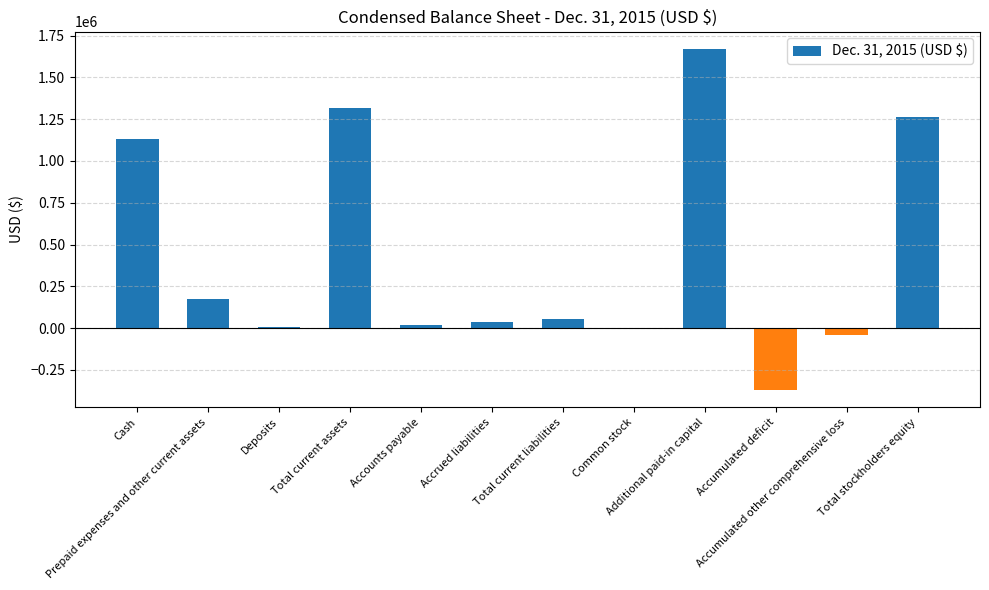

What is the maximum value shown in the chart?

1671874